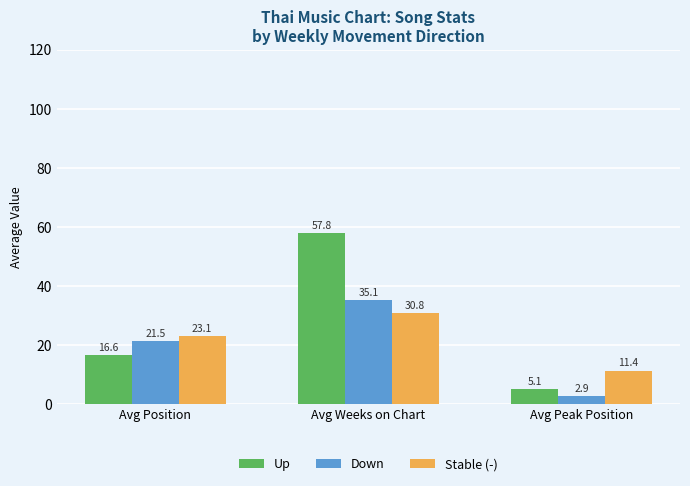

Reading left to right, what are all the values shown in this chart?

Up: Avg Position=16.6	Avg Weeks on Chart=57.8	Avg Peak Position=5.1
Down: Avg Position=21.5	Avg Weeks on Chart=35.1	Avg Peak Position=2.9
Stable (-): Avg Position=23.1	Avg Weeks on Chart=30.8	Avg Peak Position=11.4